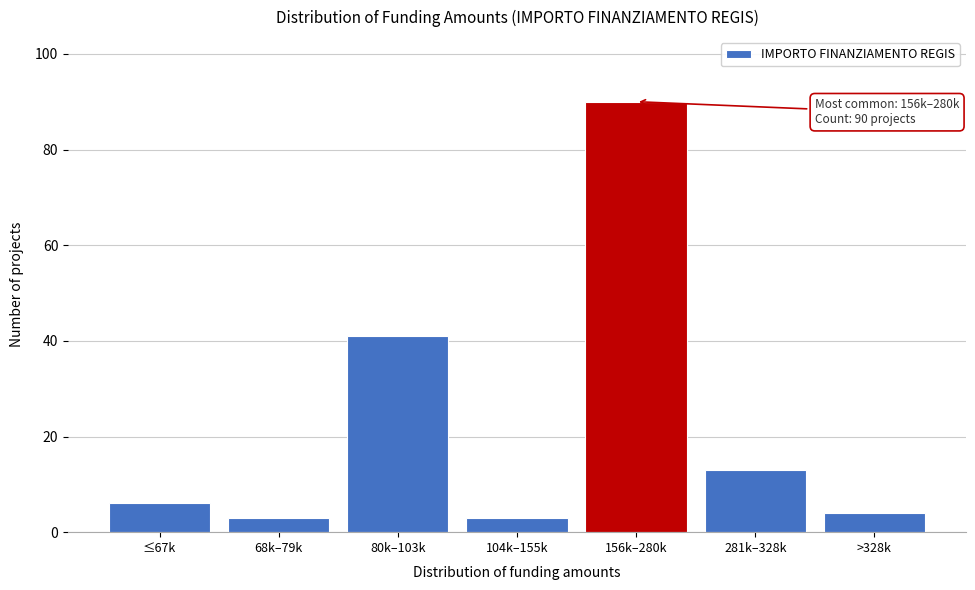

Reading left to right, what are all the values shown in this chart?

6	3	41	3	90	13	4